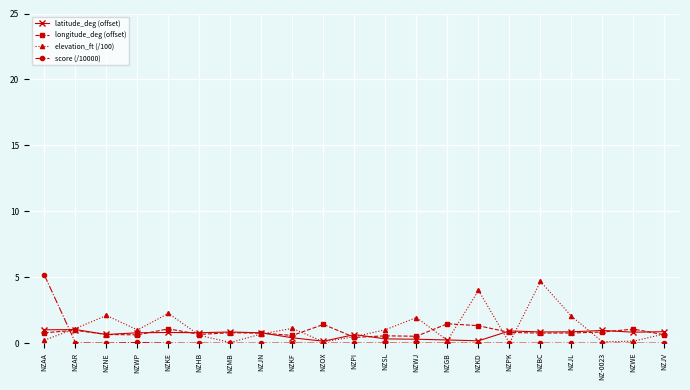

What is the label of the 12th point from the left?

NZSL